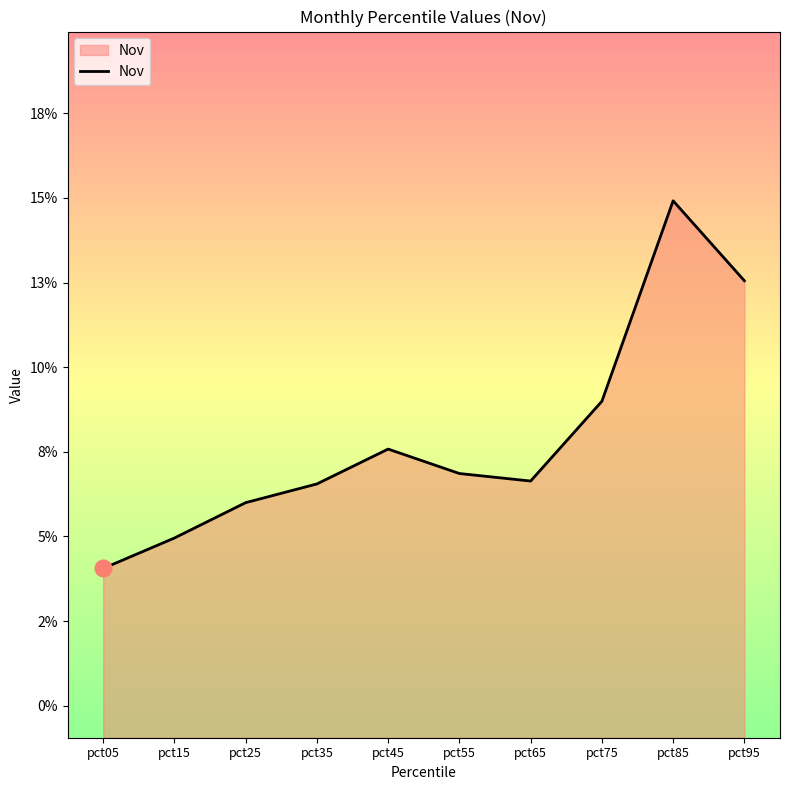

What is the sum of the values at pct65 and pct15?

0.1